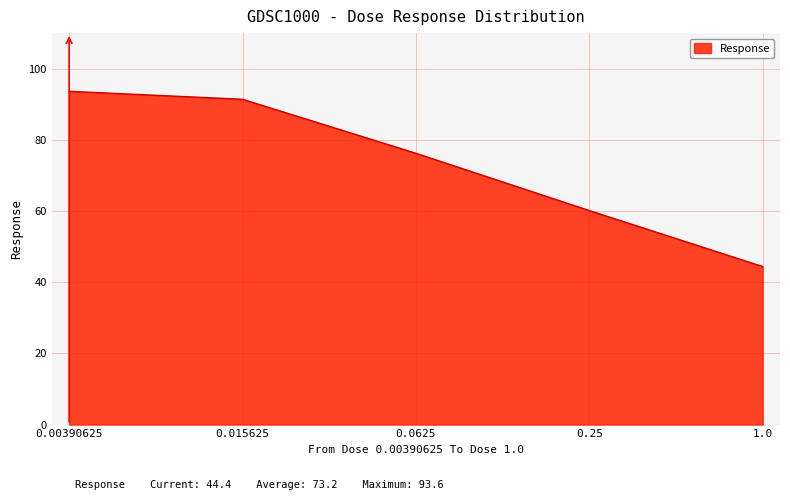

Reading left to right, extract all data points from this chart.

93.6	91.4	76.2	60.1	44.4